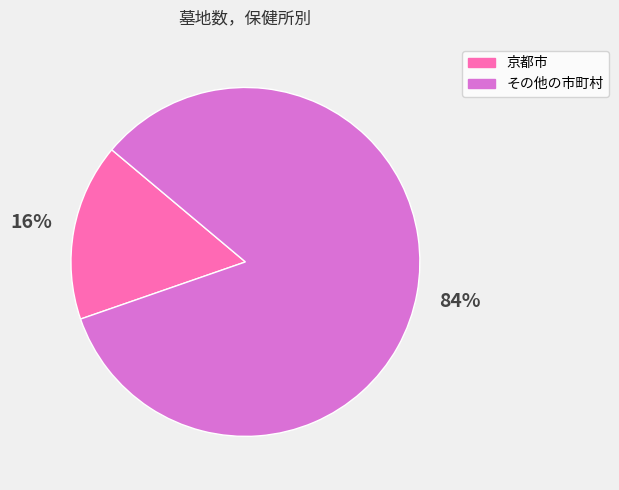

To the nearest percent, what is the average slice percentage?

50%